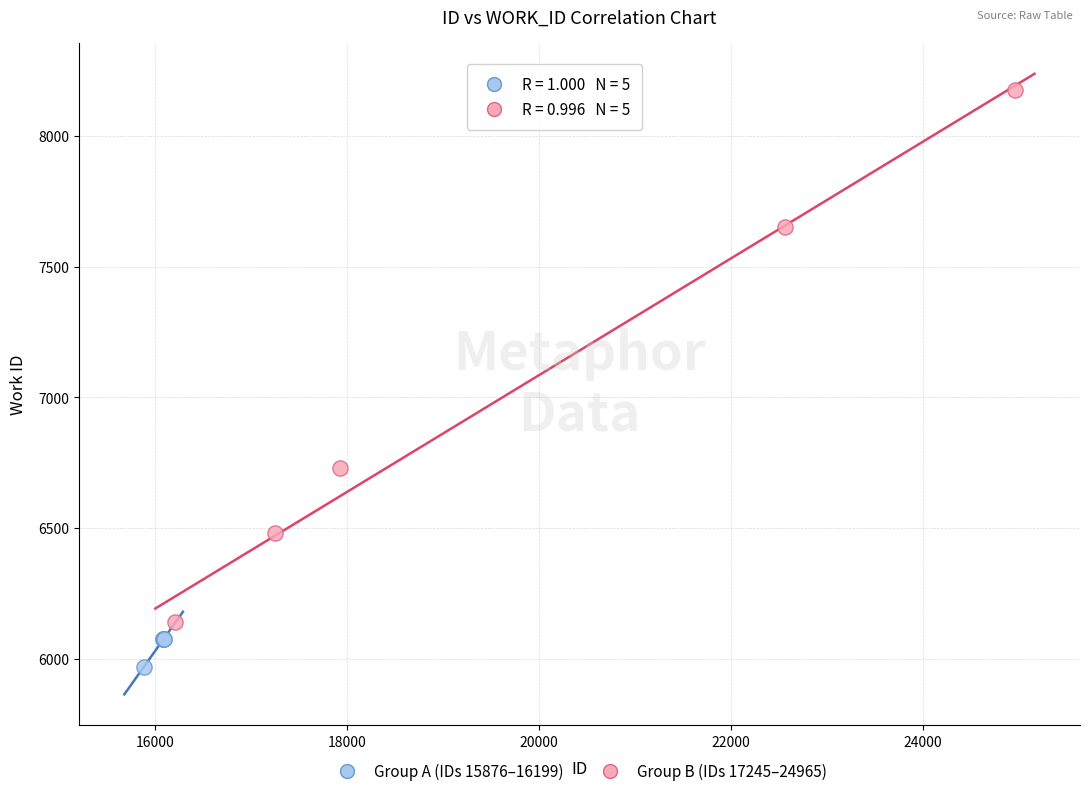

Which series contains the lowest Y value?

Group A (IDs 15876–16199)